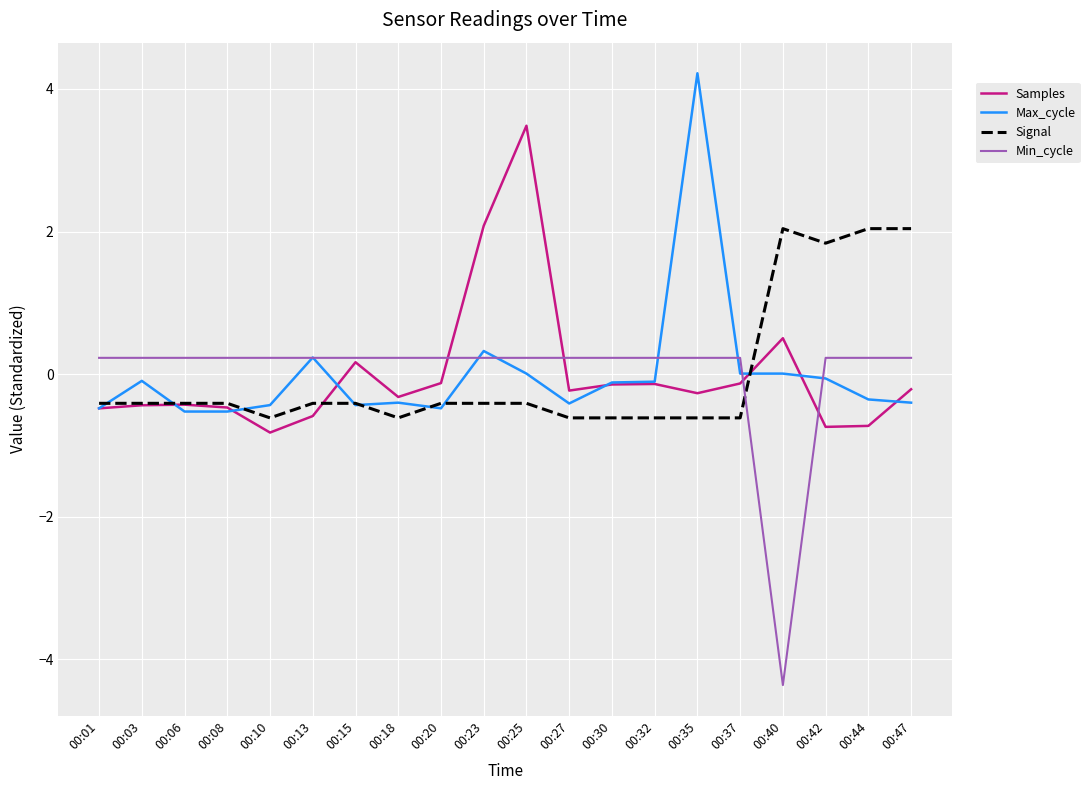

Count the number of categories in the chart.

20